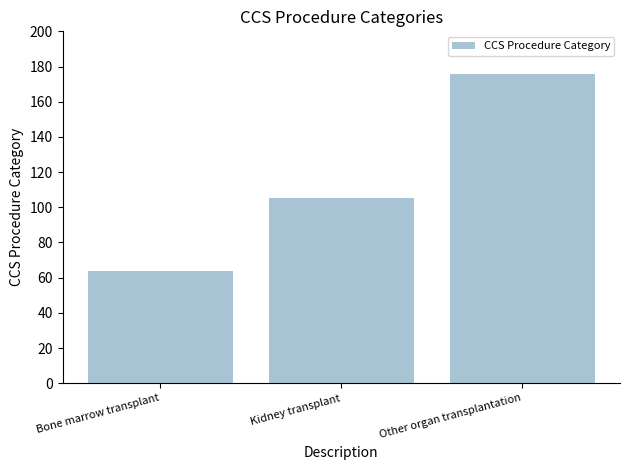

At which label is the value closest to 120?

Kidney transplant